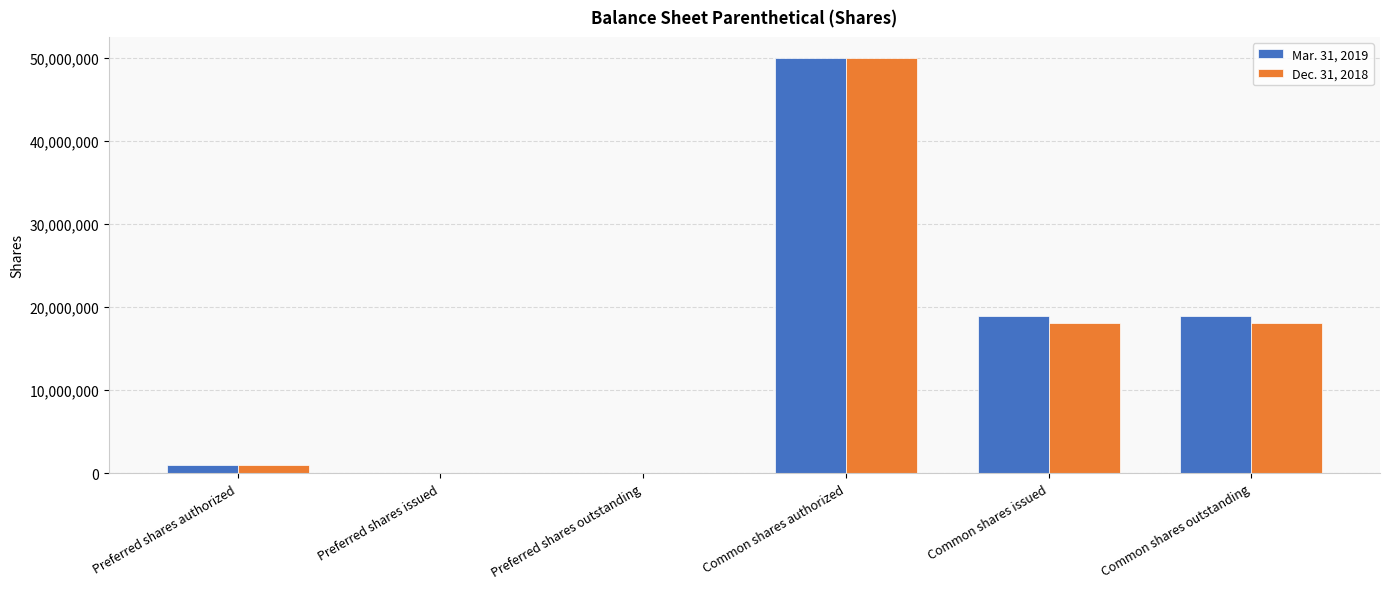

What is the maximum value for Mar. 31, 2019?

50000000